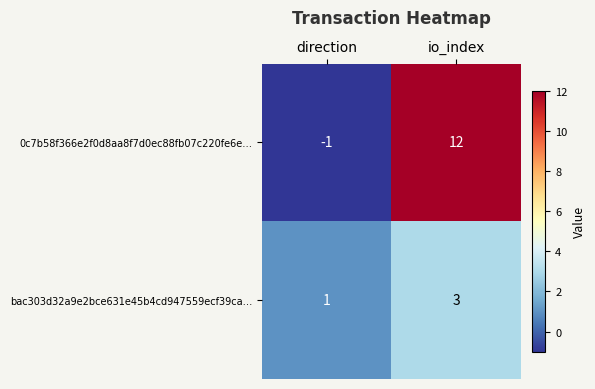

What is the sum of all 0c7b58f366e2f0d8aa8f7d0ec88fb07c220fe6e… values?

11